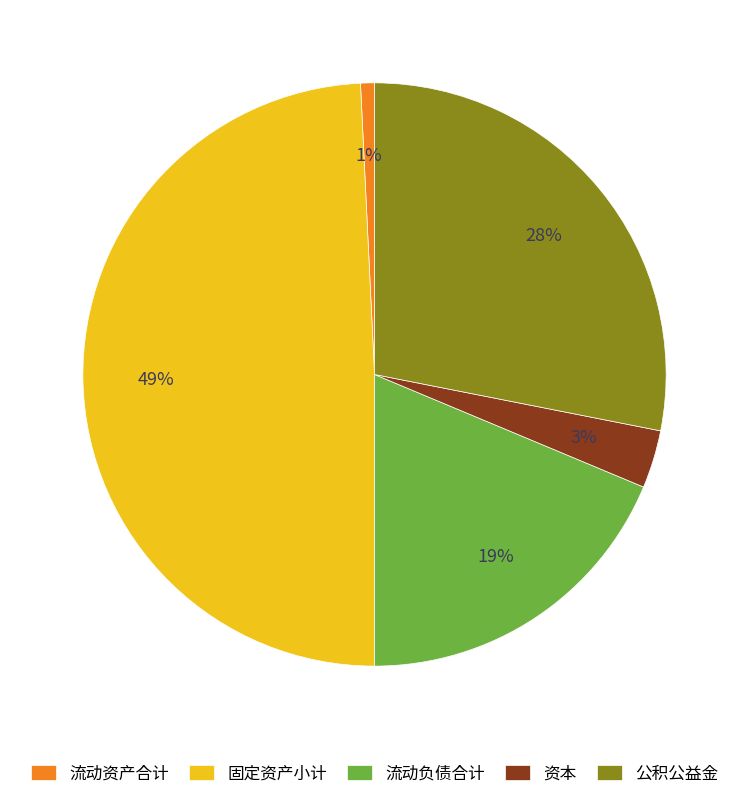

How many segments does this pie chart have?

5